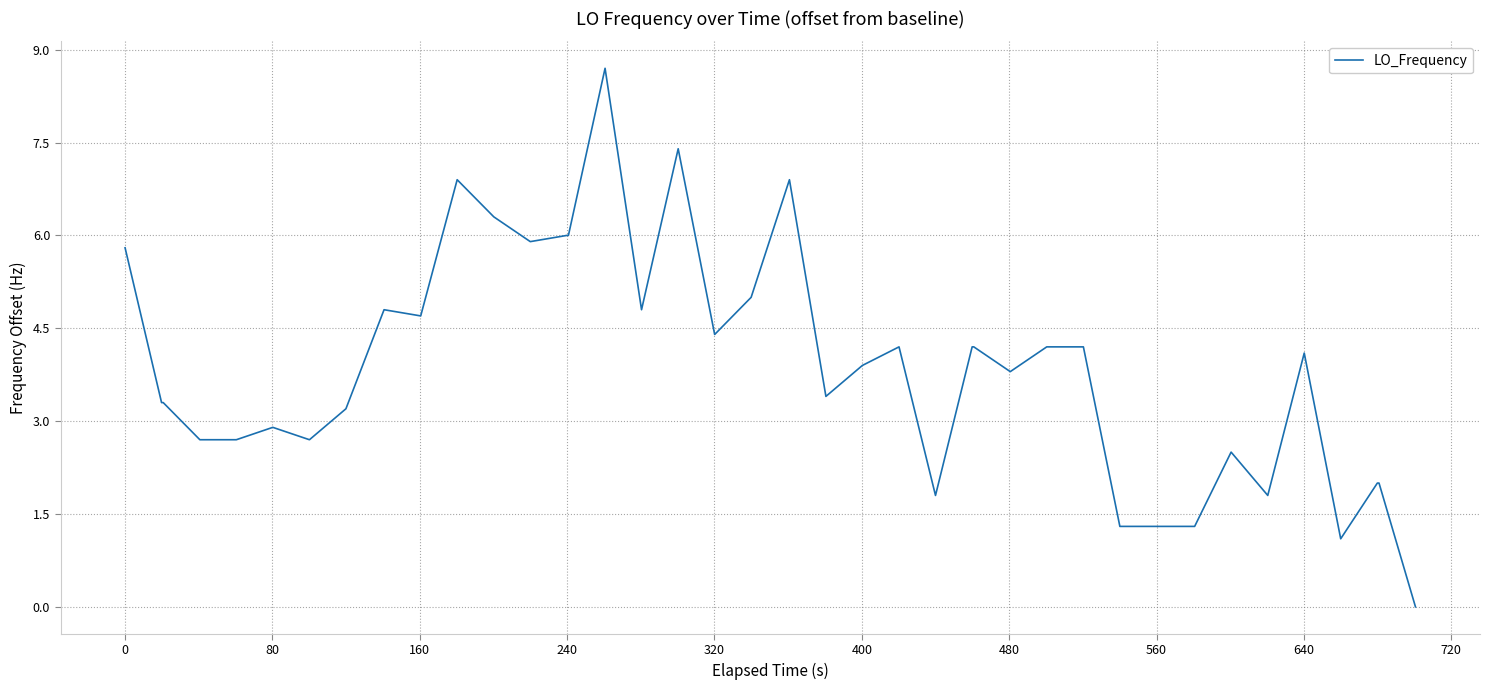

What is the maximum value shown in the chart?

8.7